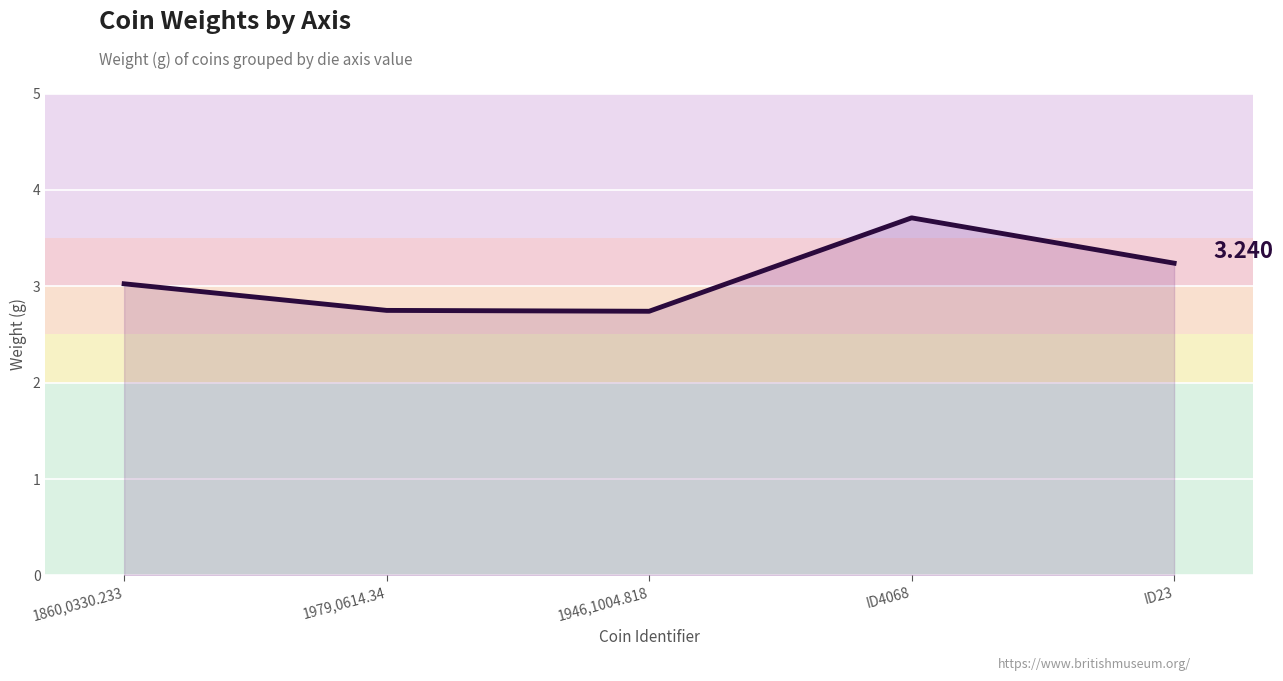

True or false: the data has more than 0 interior local peaks.

True